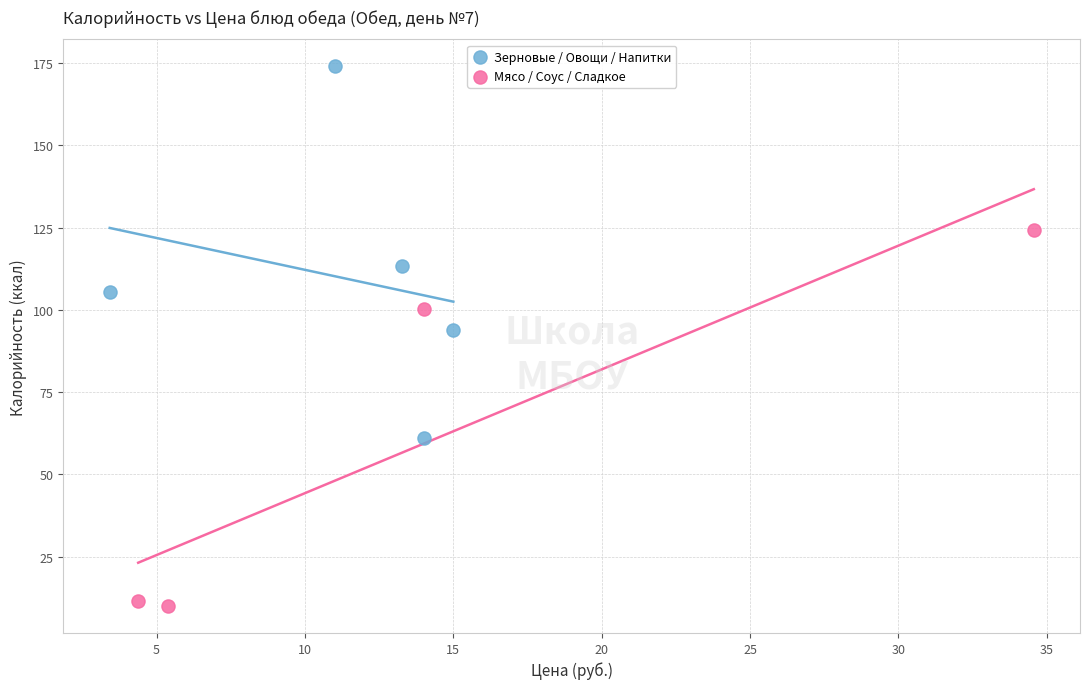

Which series reaches the maximum Y coordinate?

Зерновые / Овощи / Напитки